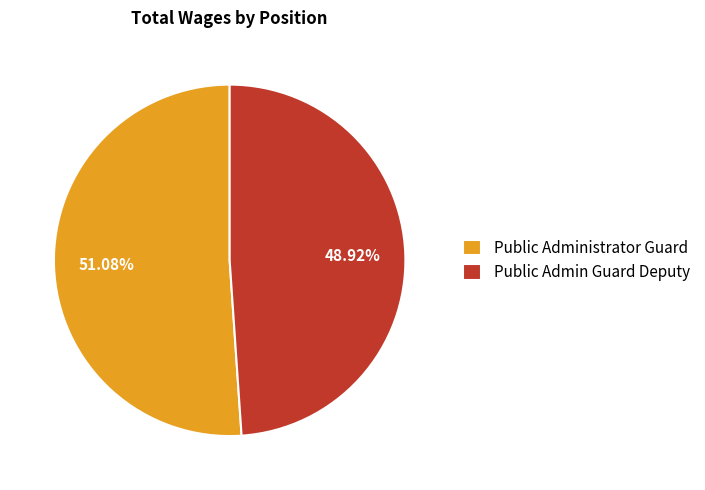

To the nearest percent, what is the combined percentage of Public Admin Guard Deputy and Public Administrator Guard?

100%